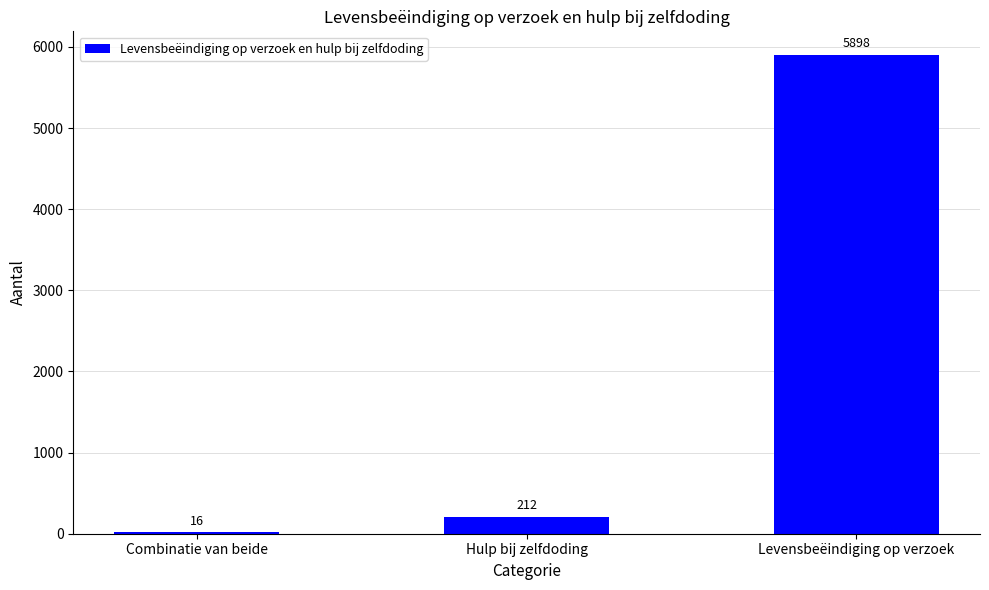

What is the greatest value displayed?

5898